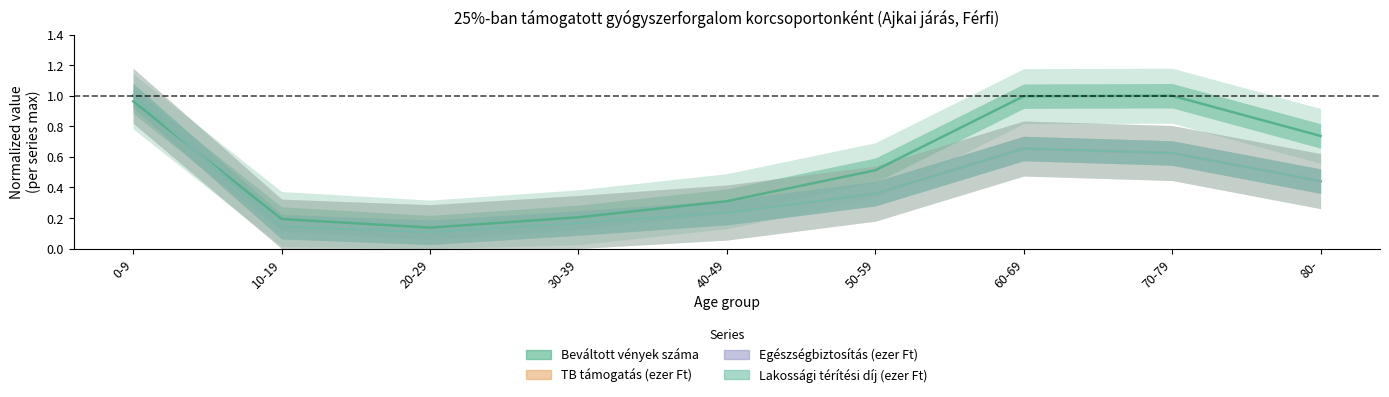

Which series has the largest total across all categories?

Beváltott vények száma